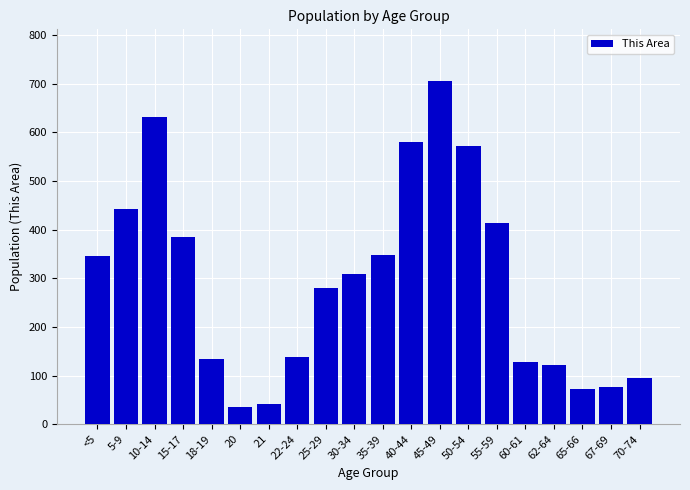

Is it true that the value at 18-19 is 28?

False